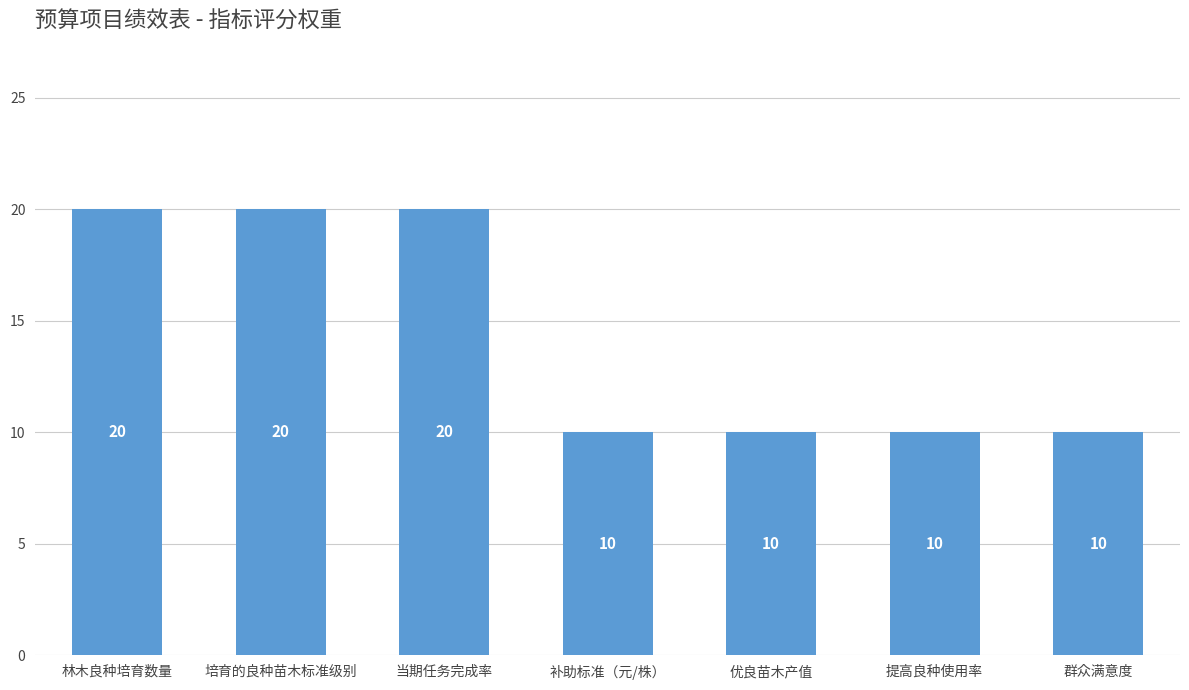

What is the average value?

14